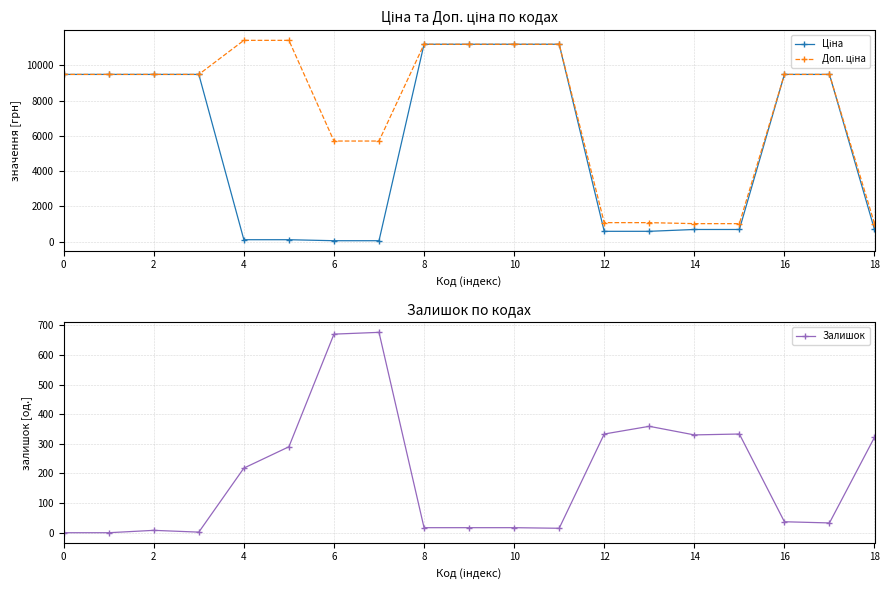

What is the maximum value for Залишок?

676